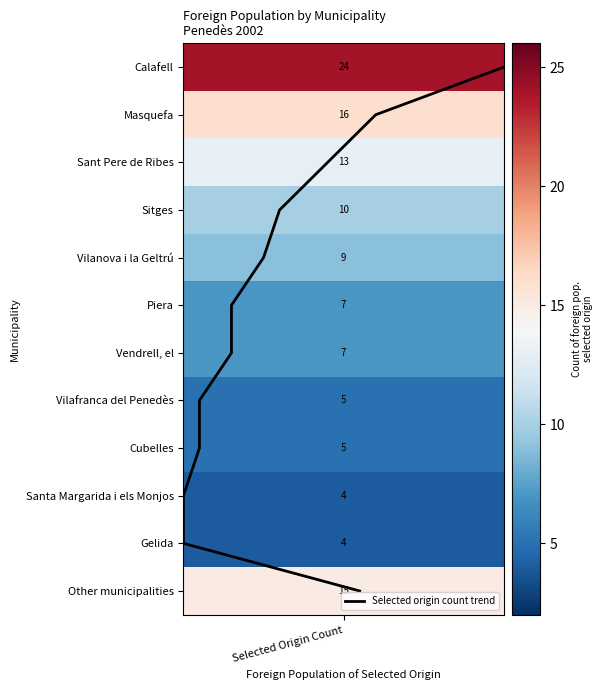

The value at 5 is 8. True or false?

False